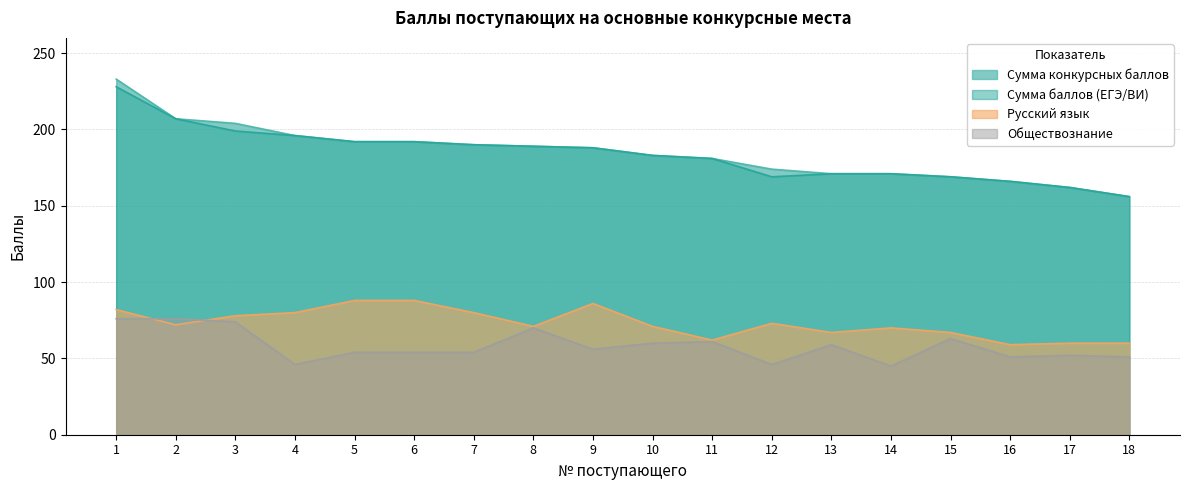

Where is the first local minimum for Сумма баллов (ЕГЭ/ВИ)?

12